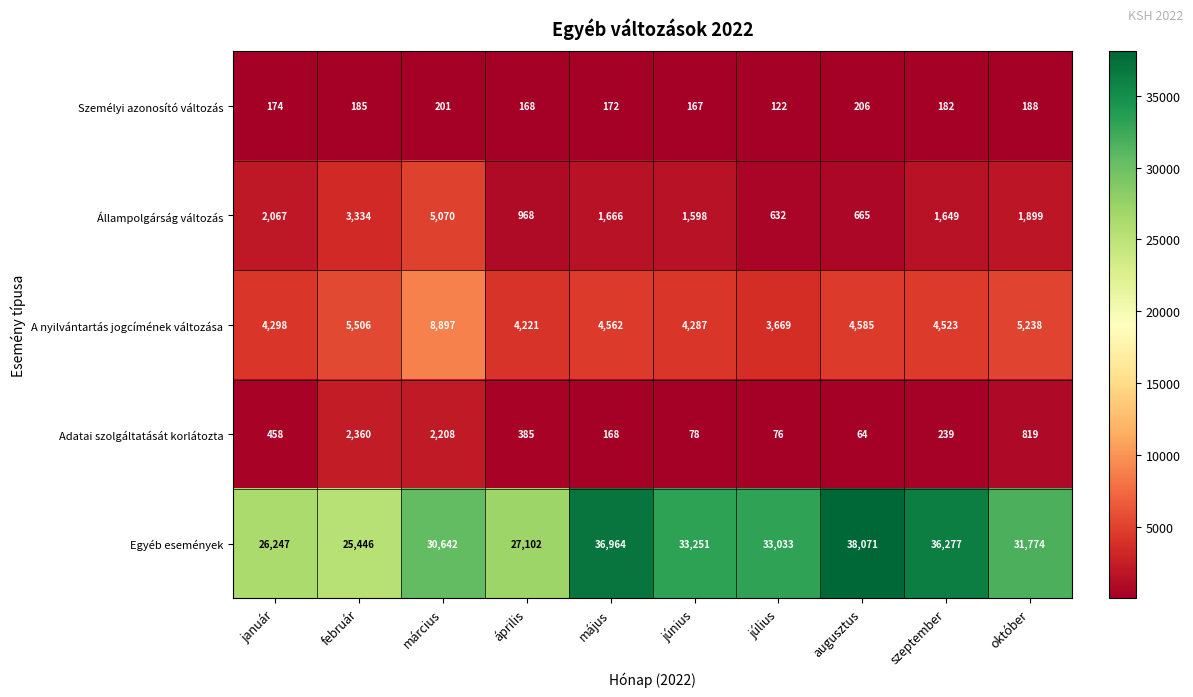

What is the lowest value of the Személyi azonosító változás series?

122